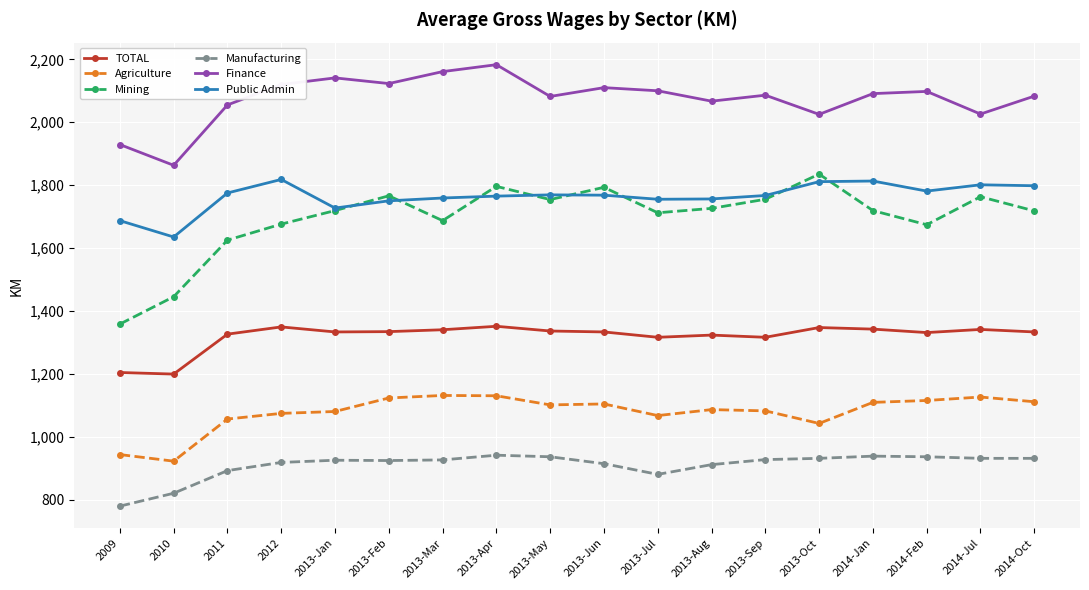

Does the chart have visible grid lines?

Yes